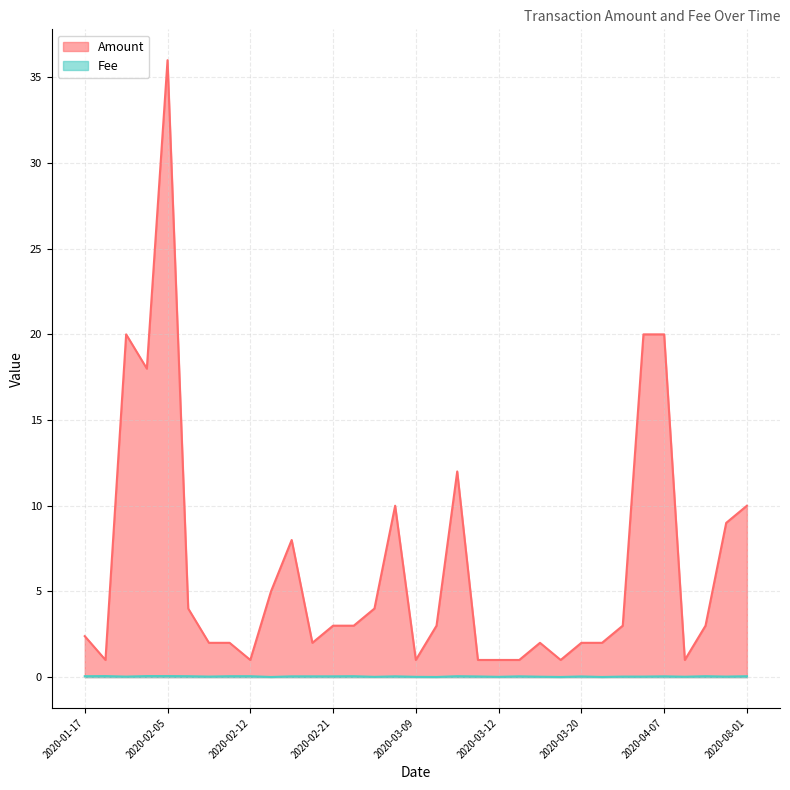

How many distinct data groups are displayed?

2